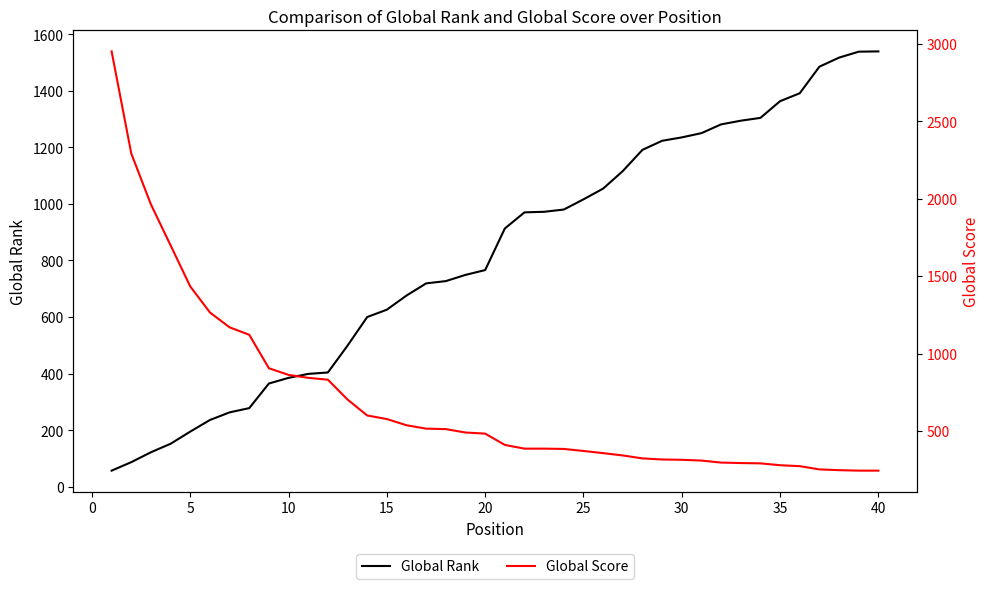

What is the maximum value for Global Score?

2950